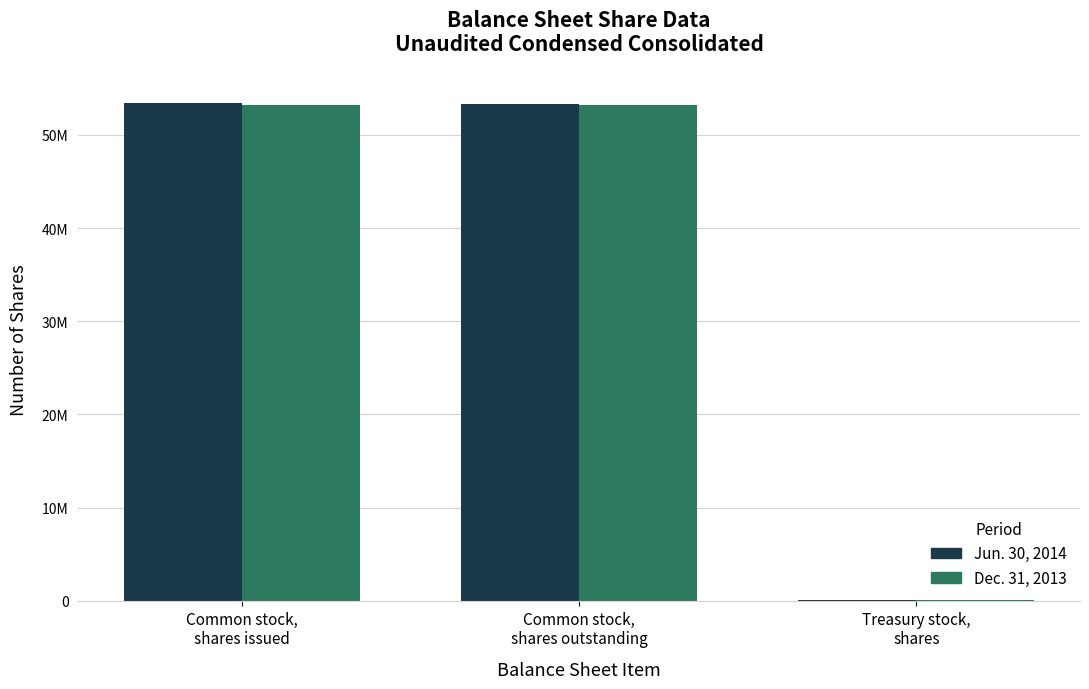

Which series has the largest range (max minus min)?

Jun. 30, 2014